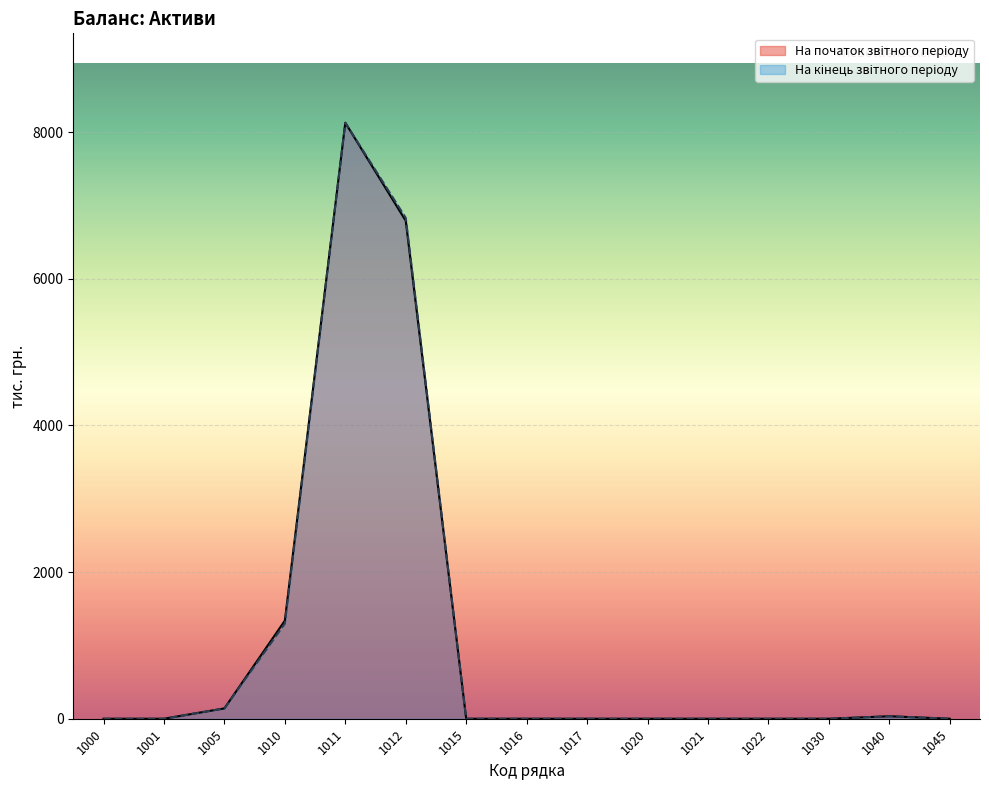

Reading left to right, transcribe all the data shown in this chart.

На початок звітного періоду: 1000=0	1001=0	1005=141	1010=1338	1011=8130	1012=6792	1015=0	1016=0	1017=0	1020=0	1021=0	1022=0	1030=0	1040=34	1045=0
На кінець звітного періоду: 1000=0	1001=0	1005=141	1010=1298	1011=8130	1012=6832	1015=0	1016=0	1017=0	1020=0	1021=0	1022=0	1030=0	1040=34	1045=0